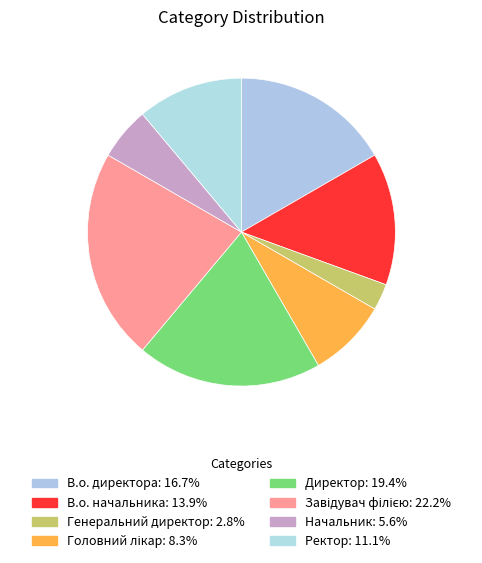

Count the number of slices in the pie.

8